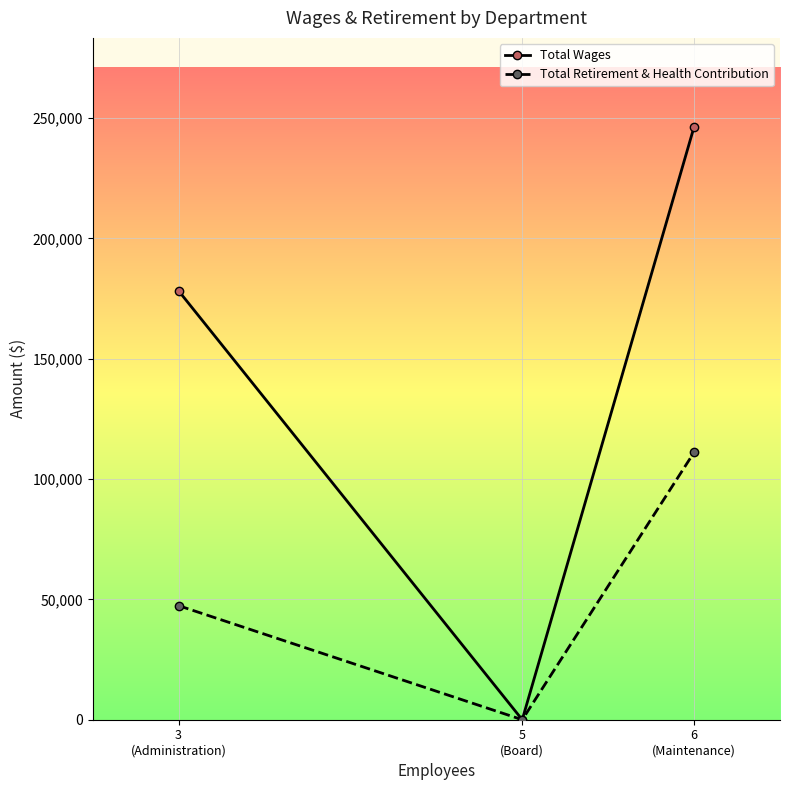

What is the greatest value displayed?

246402